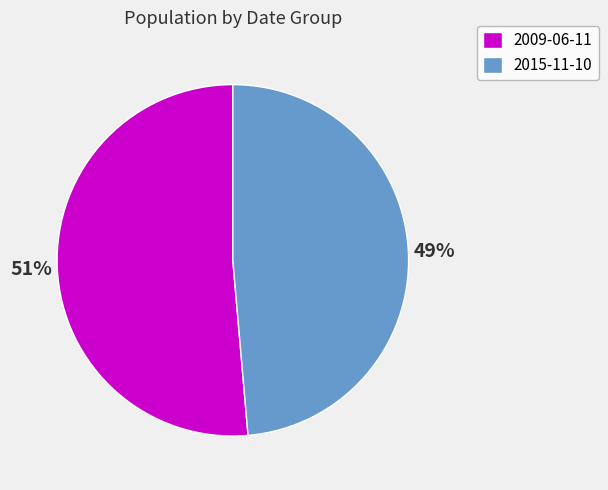

Is the sum of 2009-06-11 and 2015-11-10 greater than half?

Yes